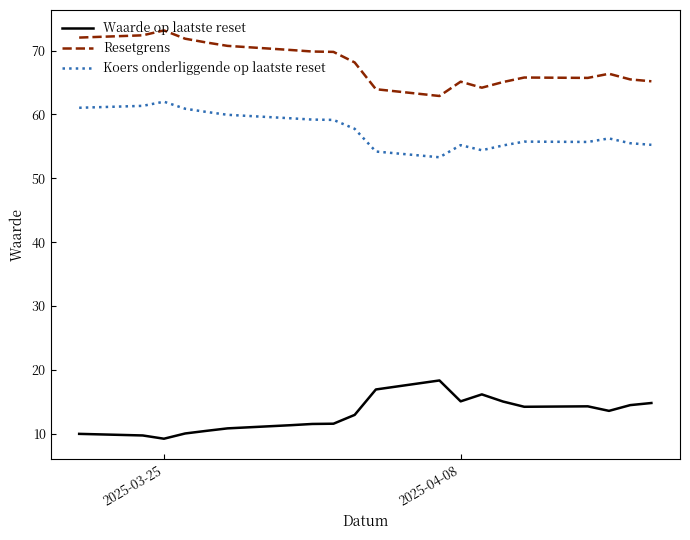

Rank the series by their maximum value, from highest to lowest.

Resetgrens, Koers onderliggende op laatste reset, Waarde op laatste reset